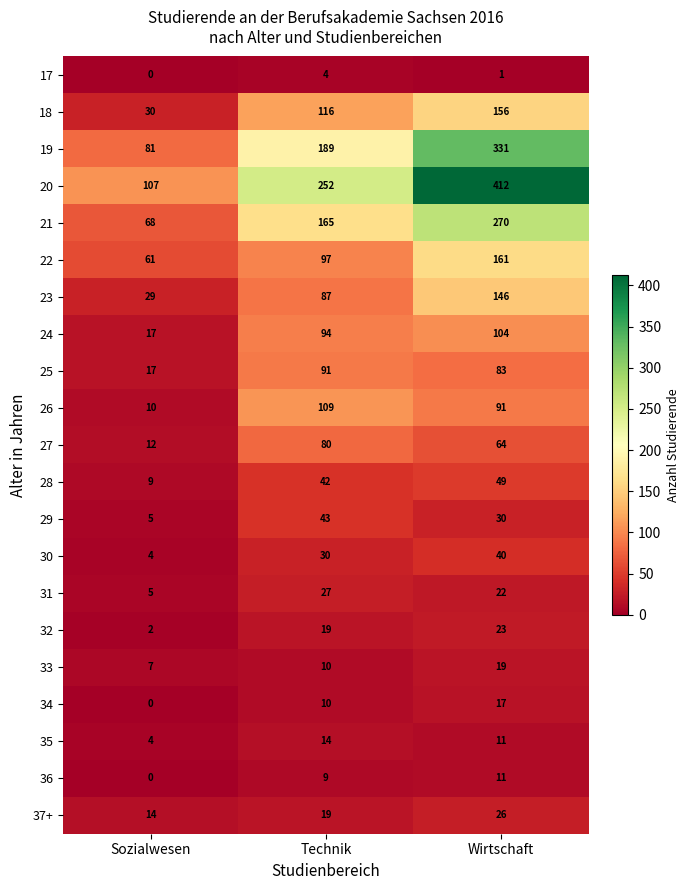

Which series has the largest total across all categories?

20